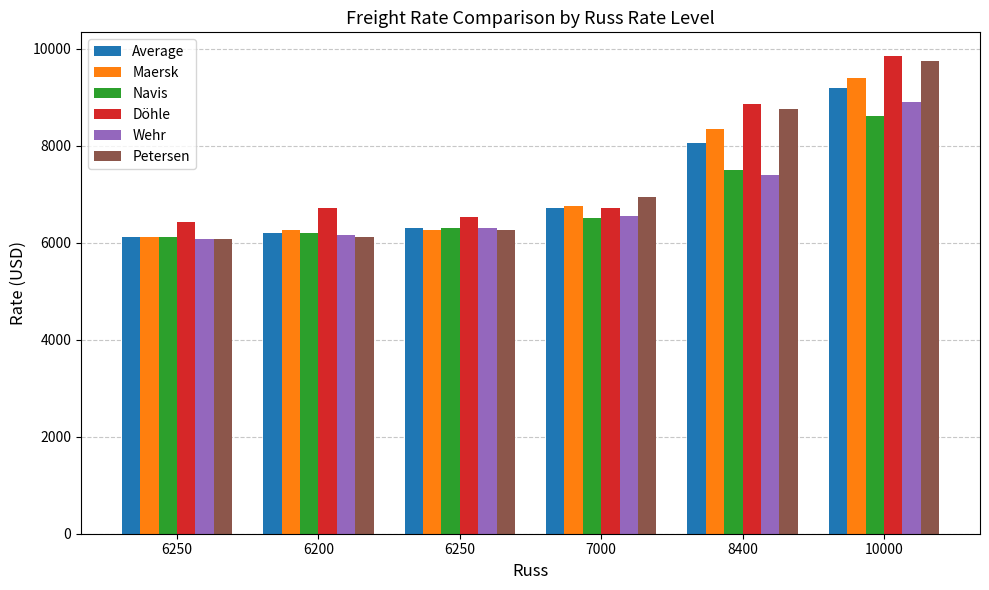

Reading left to right, transcribe all the data shown in this chart.

Average: 6123	6207	6305	6707	8059	9186
Maersk: 6121	6250	6260	6762	8350	9400
Navis: 6125	6200	6300	6500	7500	8600
Döhle: 6417	6708	6521	6720	8858	9842
Wehr: 6075	6150	6300	6550	7400	8900
Petersen: 6075	6125	6250	6950	8750	9750